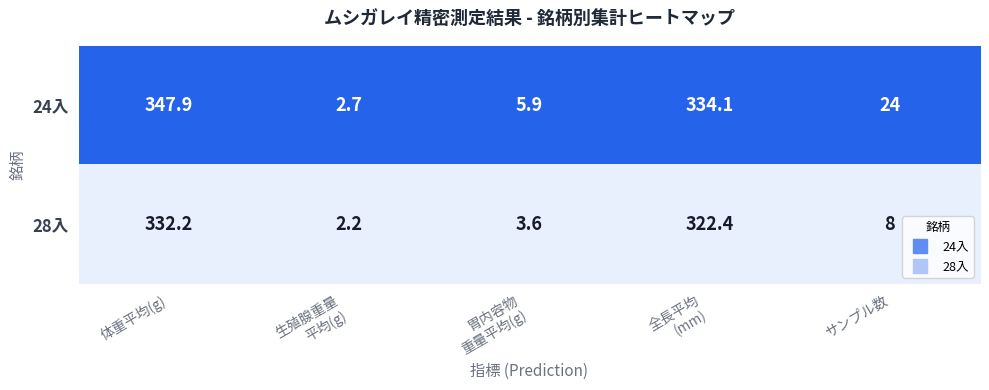

How many distinct data groups are displayed?

2